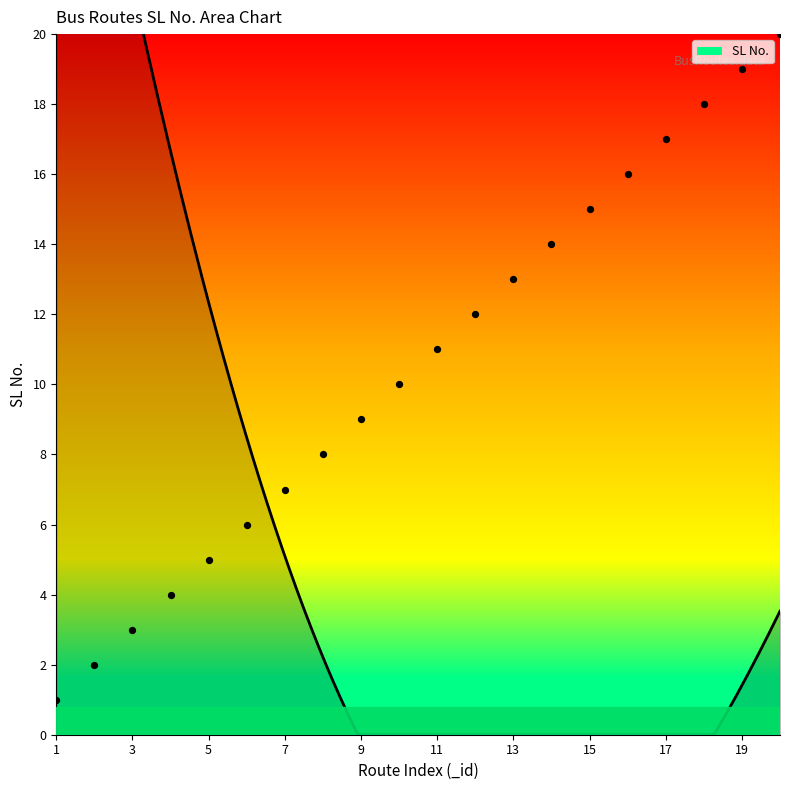

What is the ratio of the value at 8 to the value at 10?

0.8